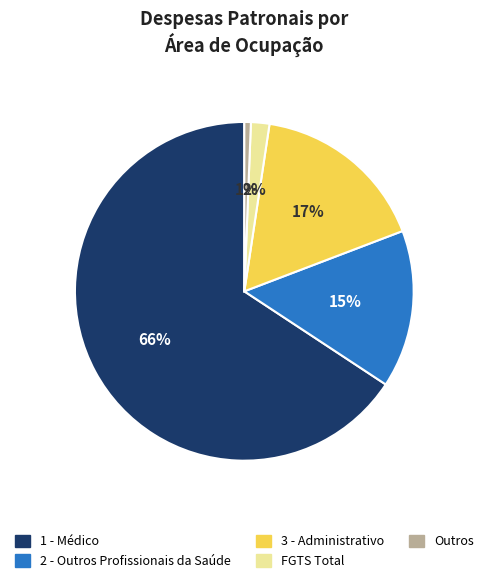

Is there a majority slice in this chart?

Yes